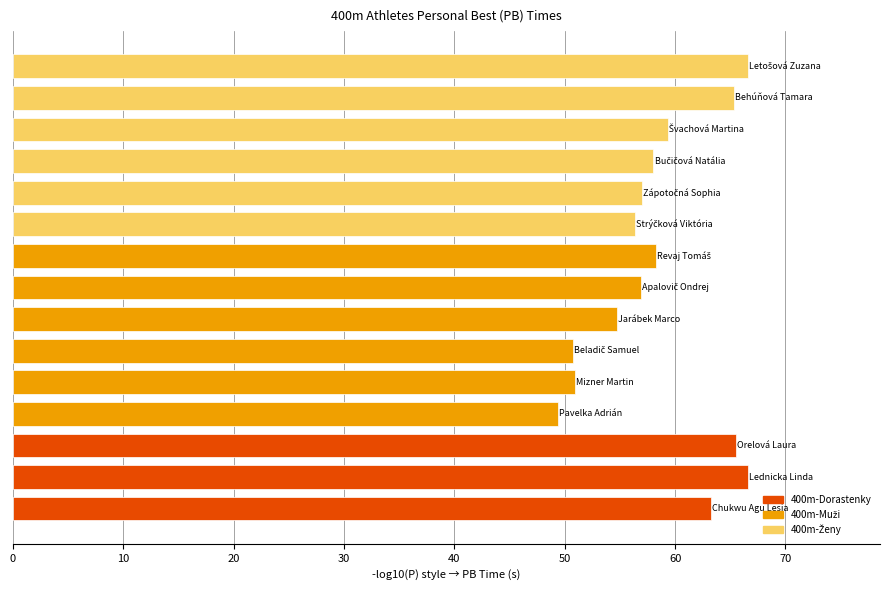

What is the sum of all values?

878.8